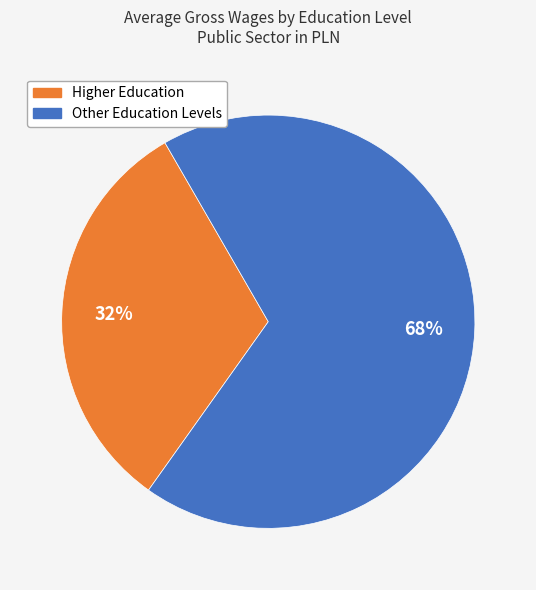

Is the sum of Higher Education and Other Education Levels greater than half?

Yes